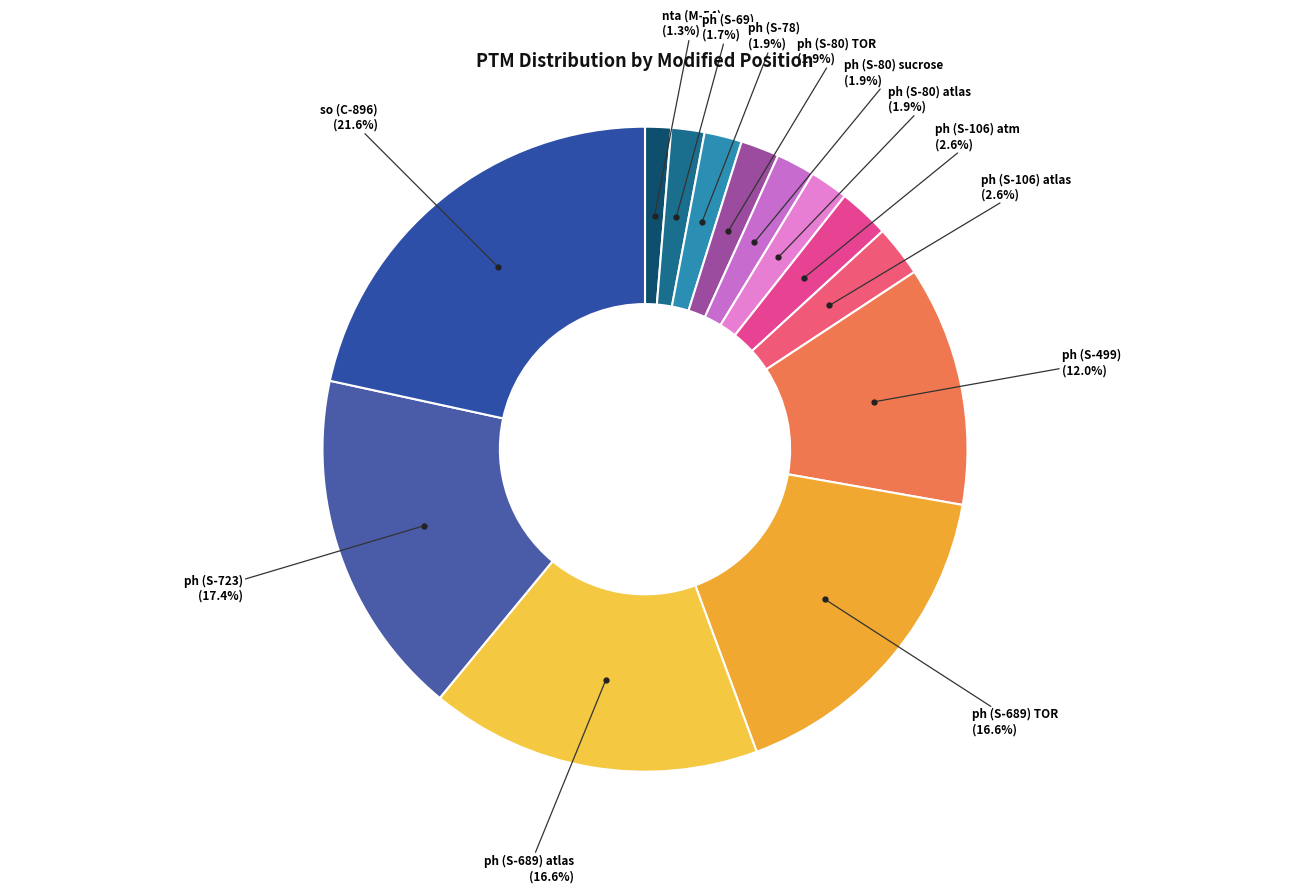

Count the number of slices in the pie.

13